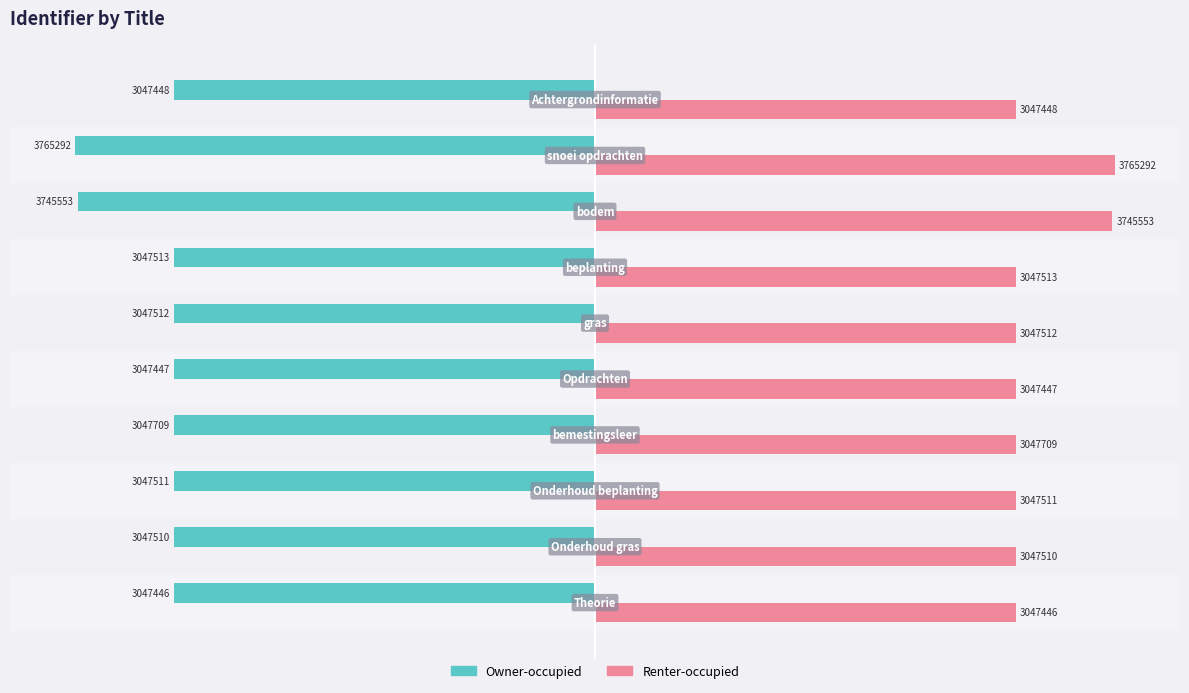

Reading left to right, what are all the values shown in this chart?

Owner-occupied: -32.4	-32.4	-32.4	-32.4	-32.4	-32.4	-32.4	-39.8	-40.0	-32.4
Renter-occupied: 32.4	32.4	32.4	32.4	32.4	32.4	32.4	39.8	40.0	32.4